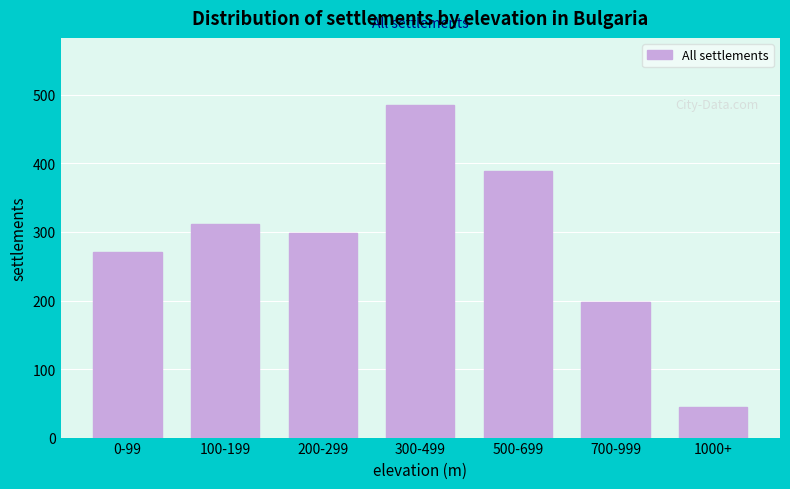

Reading right to left, what are all the values shown in this chart?

45	198	389	486	298	312	271